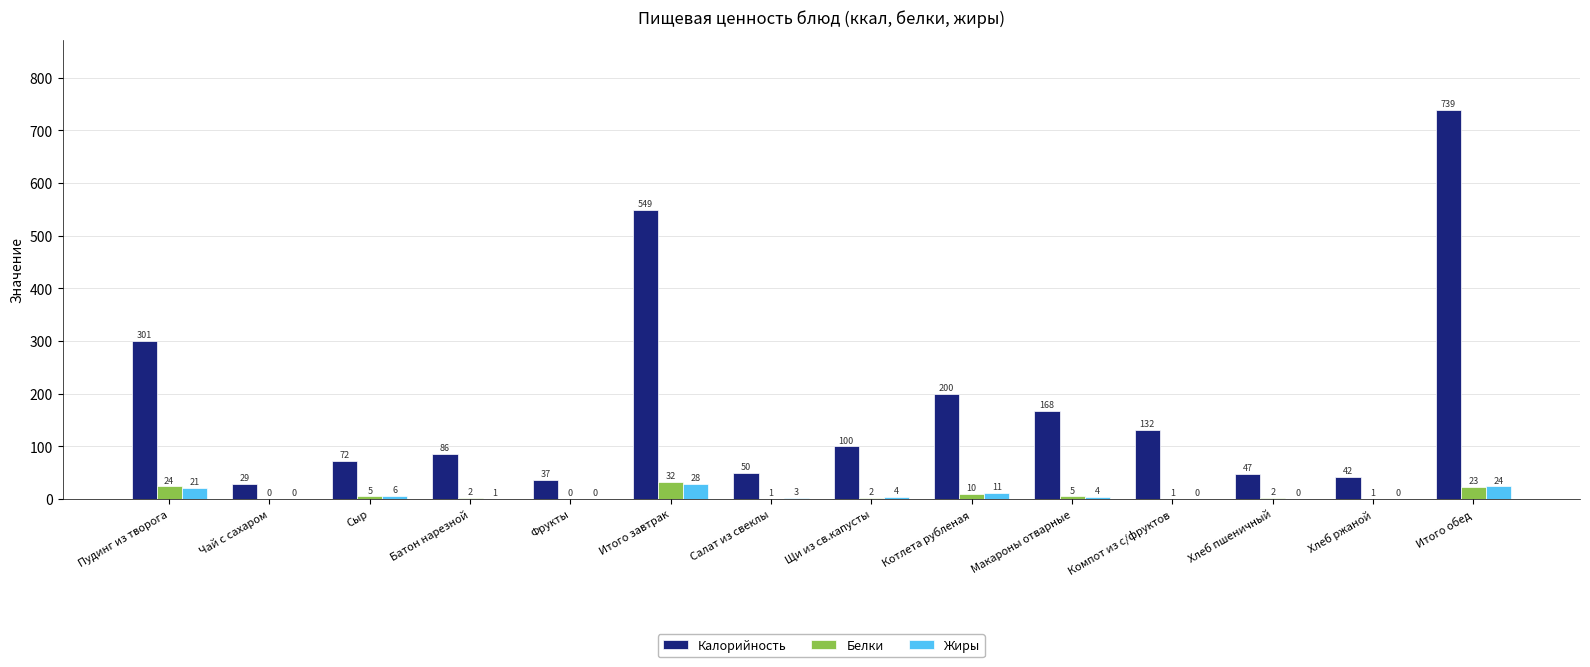

What is the greatest value displayed?

739